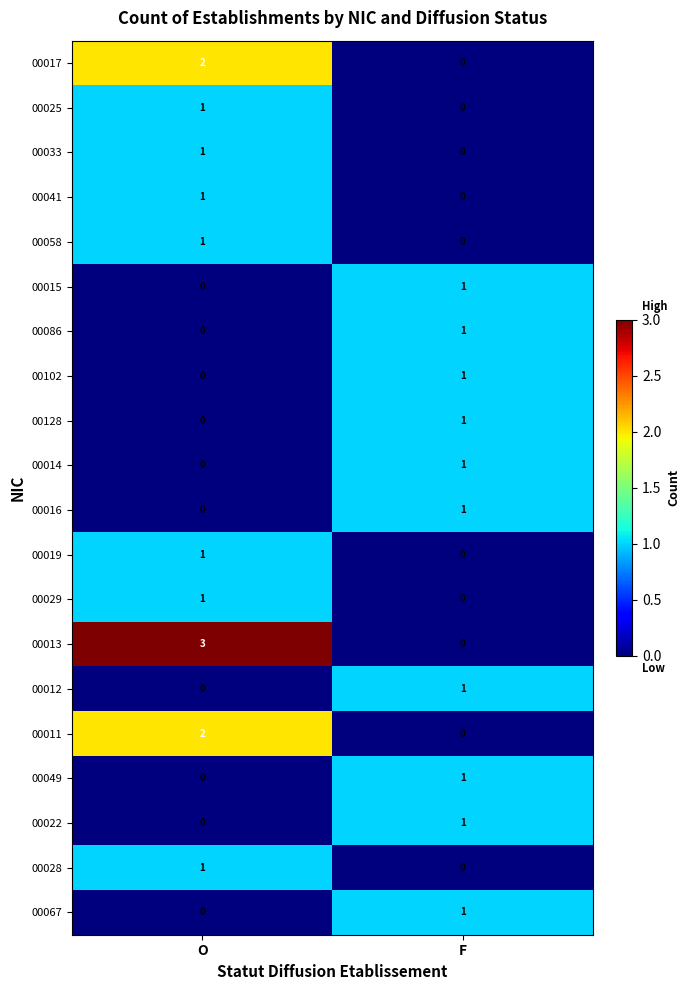

True or false: 00015 has a value of 0 at O.

True